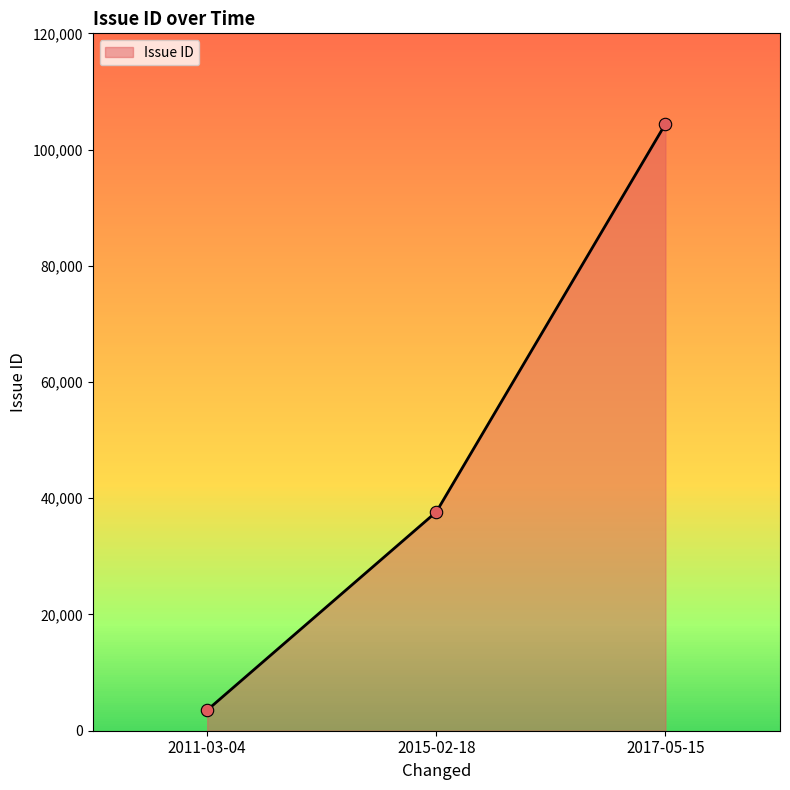

Between 2011-03-04 and 2015-02-18, which is larger?

2015-02-18